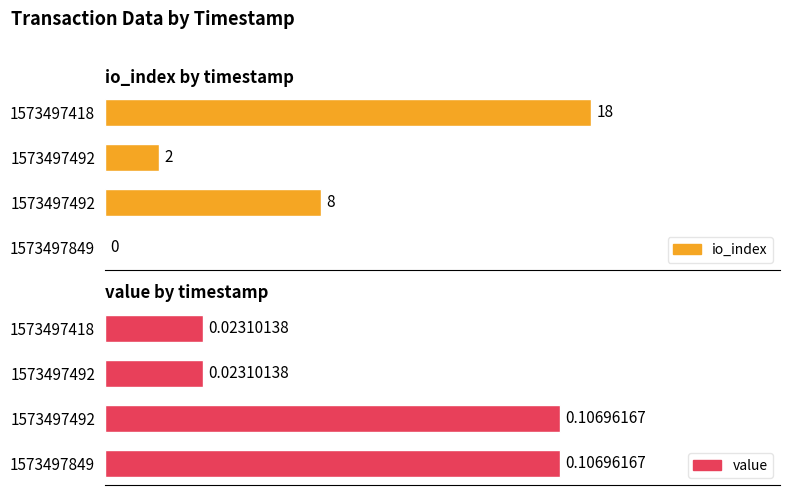

What is the difference between the highest and lowest values at 1573497849?

0.1